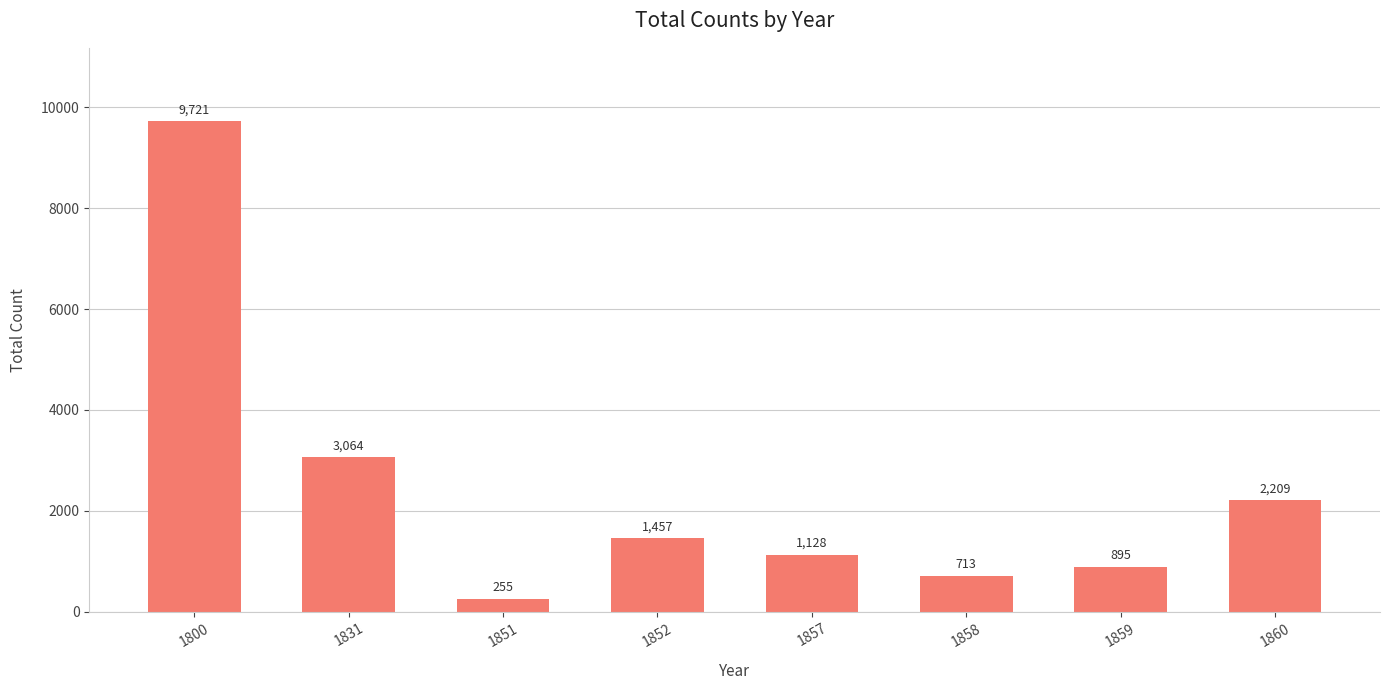

What is the average value?

2430